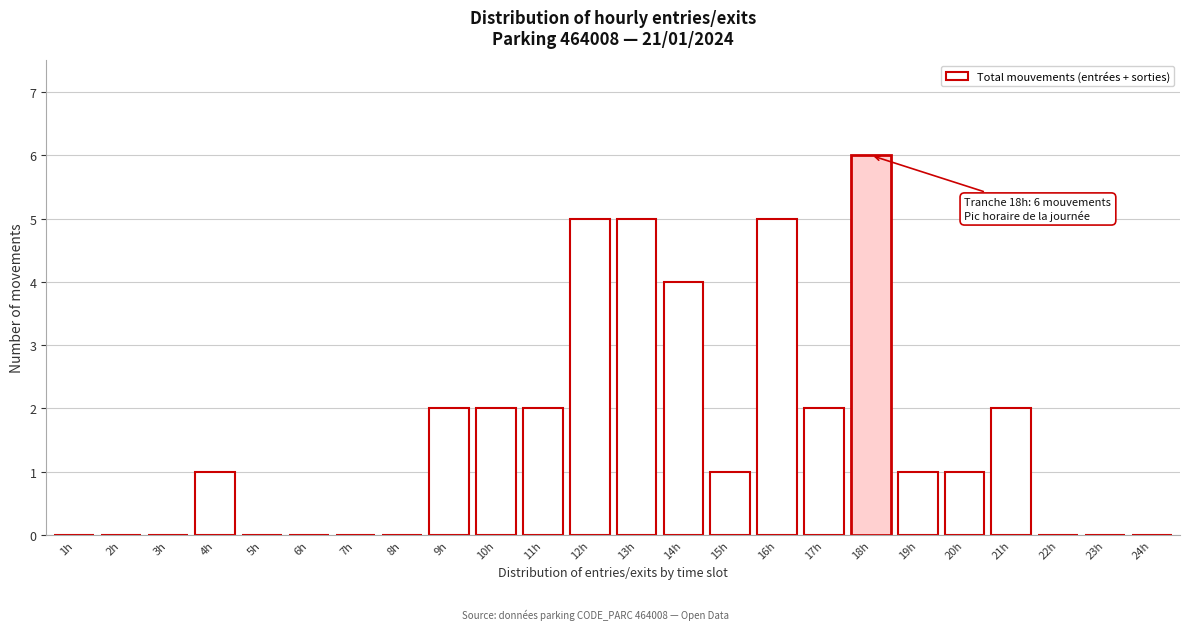

Reading left to right, transcribe all the data shown in this chart.

1h=0	2h=0	3h=0	4h=1	5h=0	6h=0	7h=0	8h=0	9h=2	10h=2	11h=2	12h=5	13h=5	14h=4	15h=1	16h=5	17h=2	18h=6	19h=1	20h=1	21h=2	22h=0	23h=0	24h=0